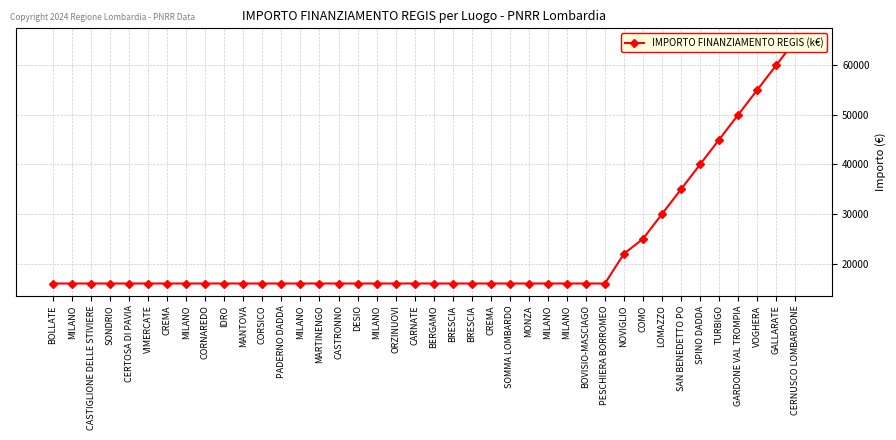

What value does the data have at SONDRIO, to the nearest 10?

16000